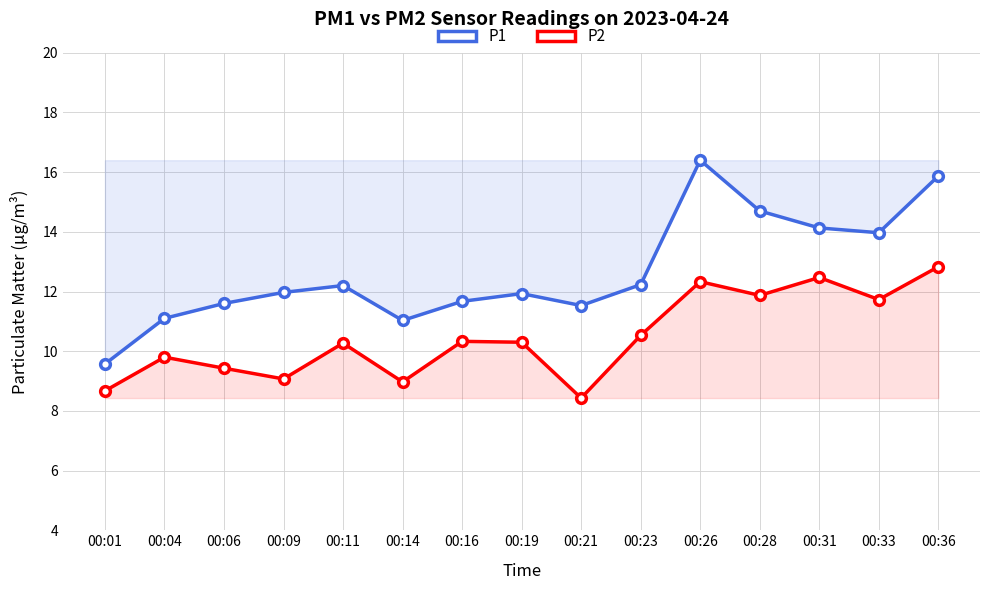

In P1, how many points are lower than both neighbors (excluding endpoints)?

3